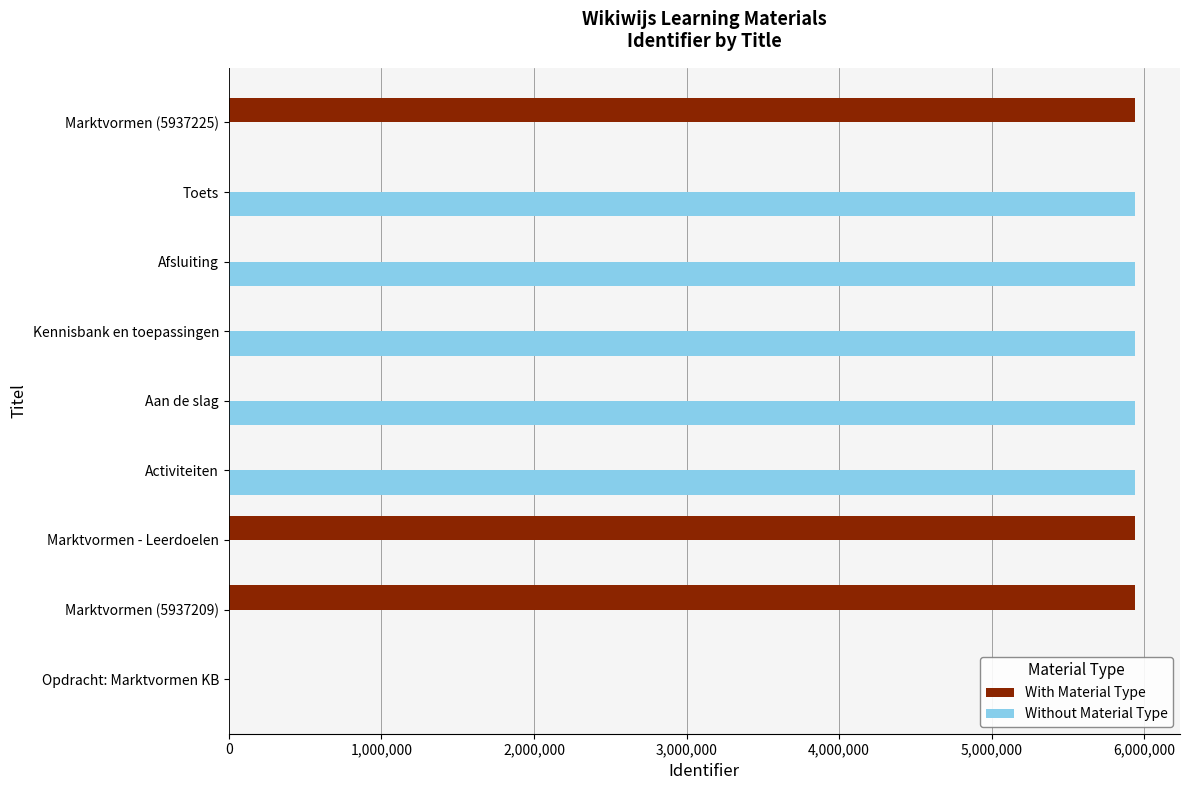

Between Opdracht: Marktvormen KB and Activiteiten, which series saw the biggest shift?

Without Material Type